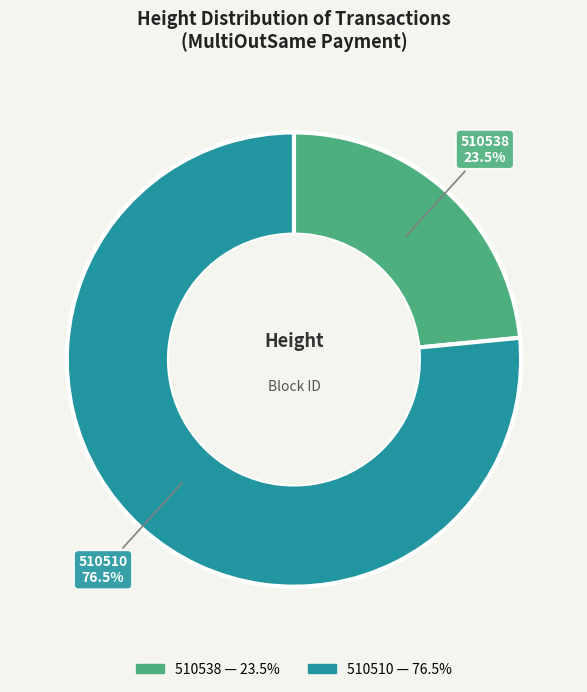

Which slice is the smallest?

510538